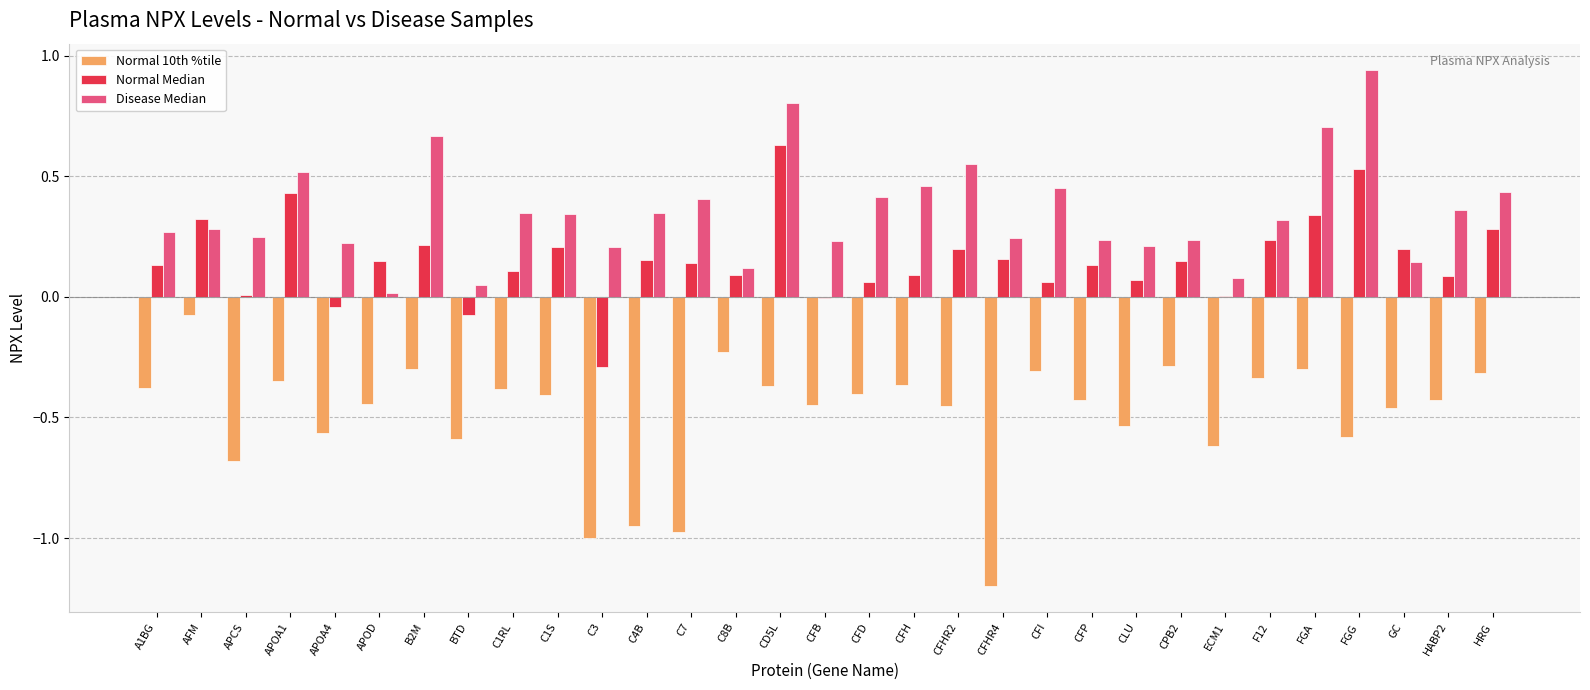

At which label does Normal Median reach its peak?

CD5L